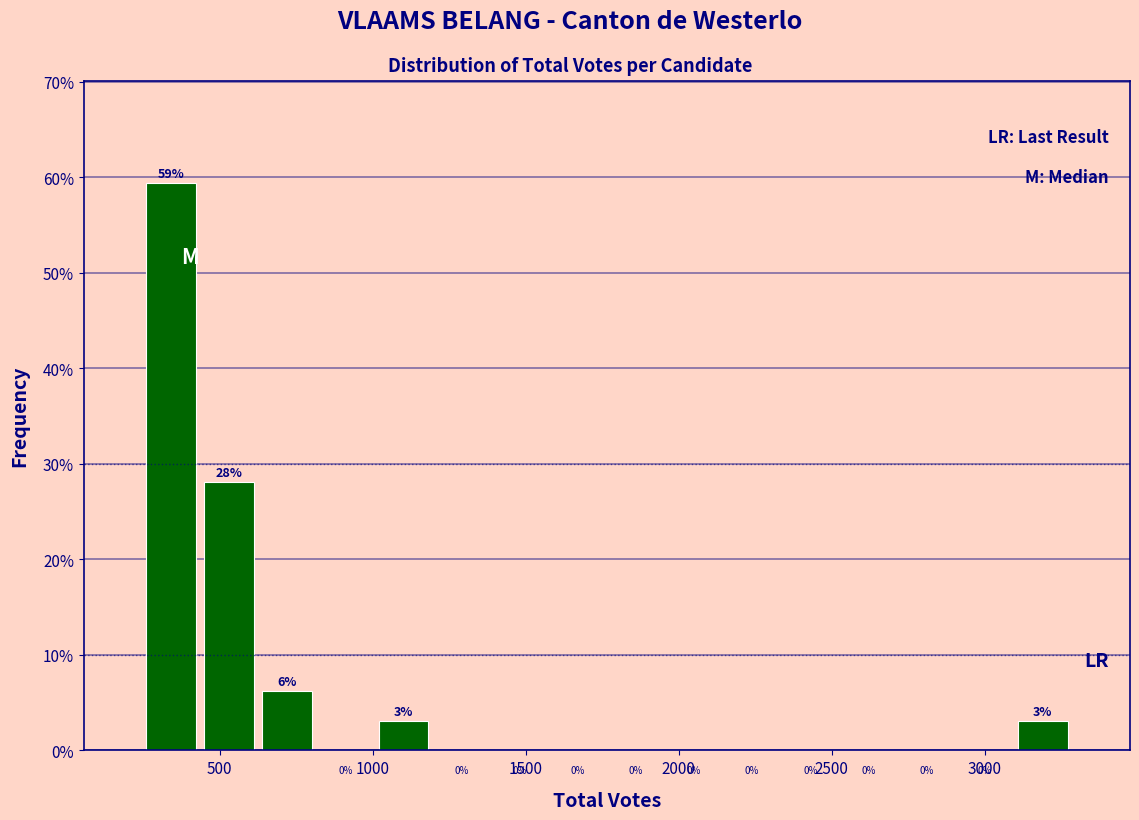

Read against the x-axis, roughly where is the centre of the tallest bar?

350